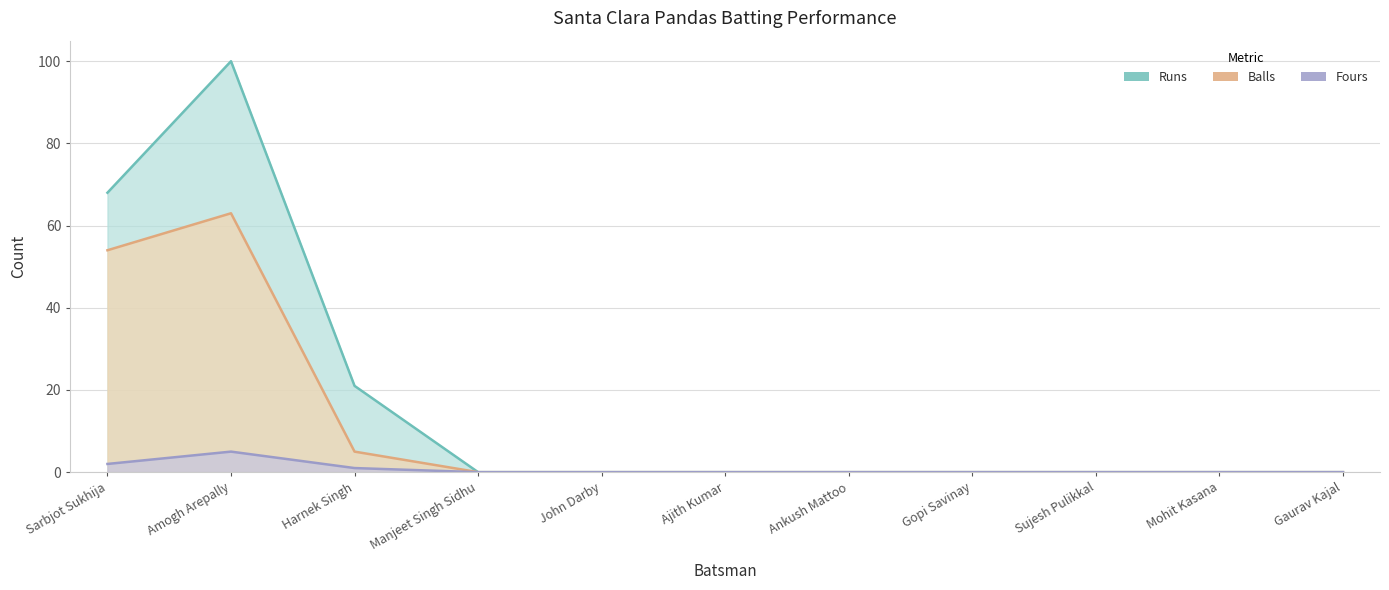

True or false: Fours and Balls intersect in this chart.

False